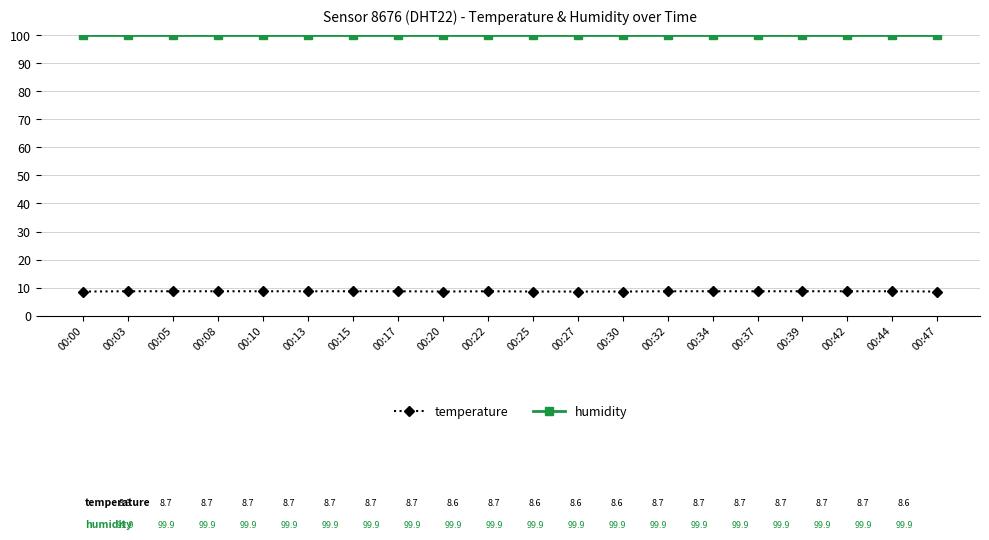

True or false: humidity and temperature intersect in this chart.

False